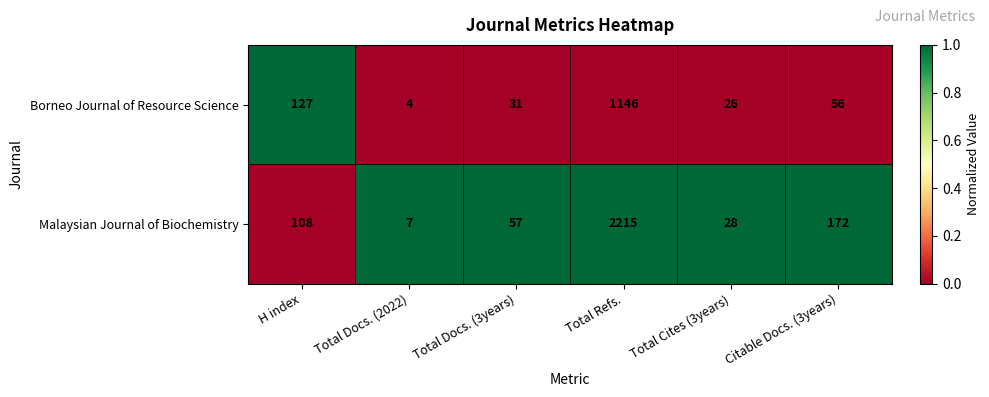

Reading right to left, transcribe all the data shown in this chart.

Borneo Journal of Resource Science: 56	26	1146	31	4	127
Malaysian Journal of Biochemistry: 172	28	2215	57	7	108